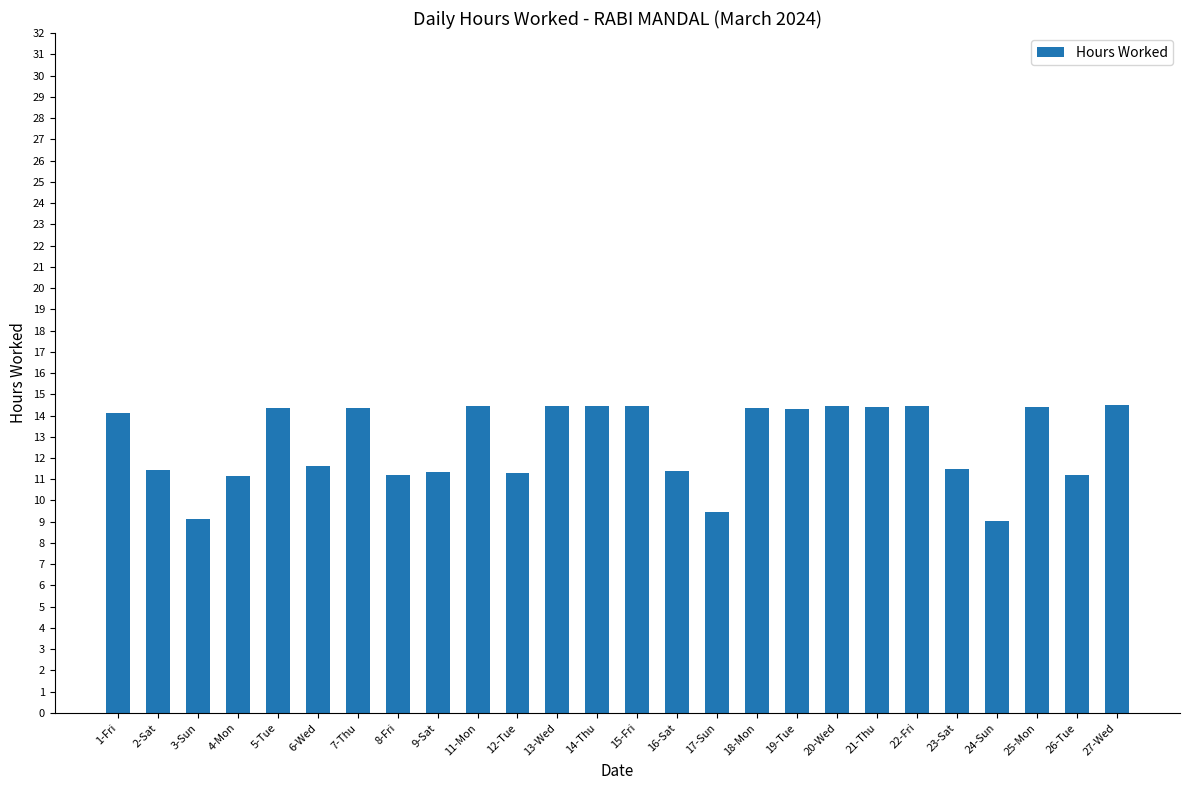

What is the label of the 14th bar from the left?

15-Fri